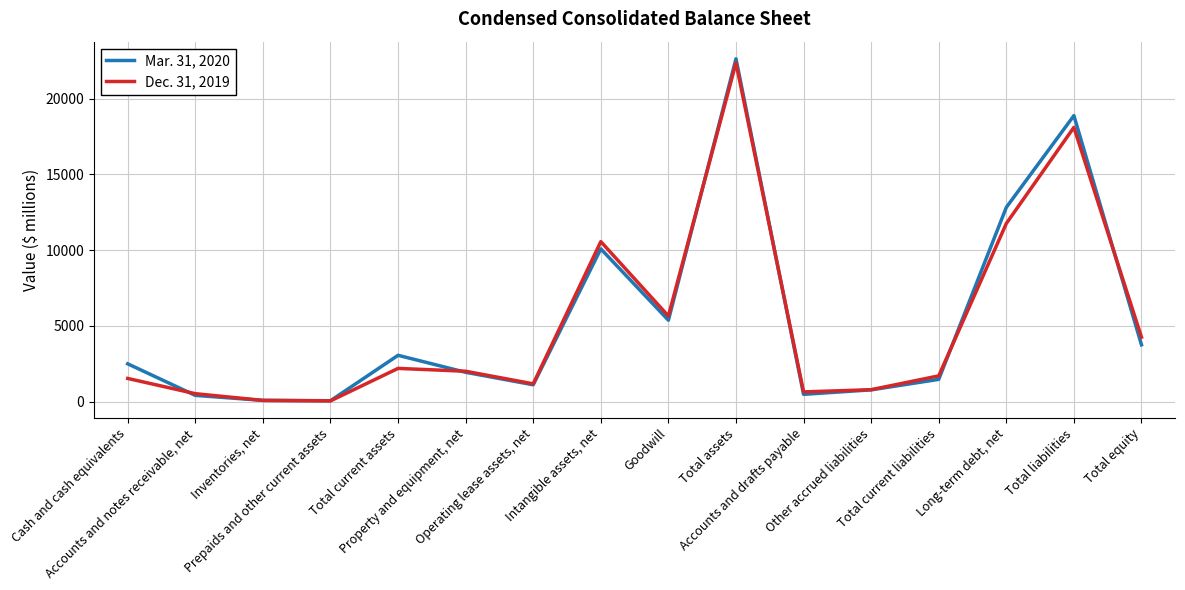

True or false: Mar. 31, 2020 has more than 0 points higher than both neighbors.

True